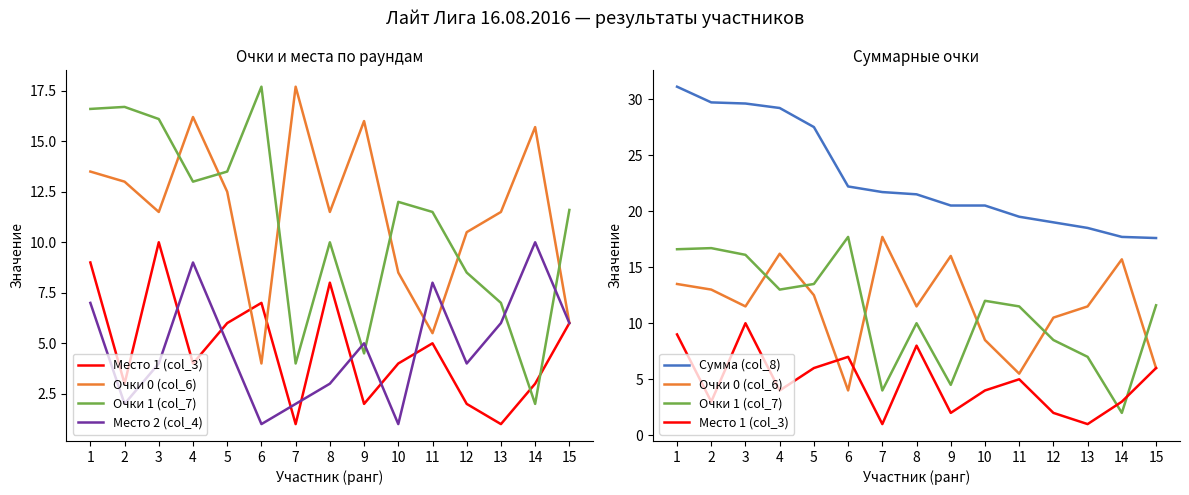

What is the difference between the second highest and minimum values in the Место 2 (col_4) series?

8.0